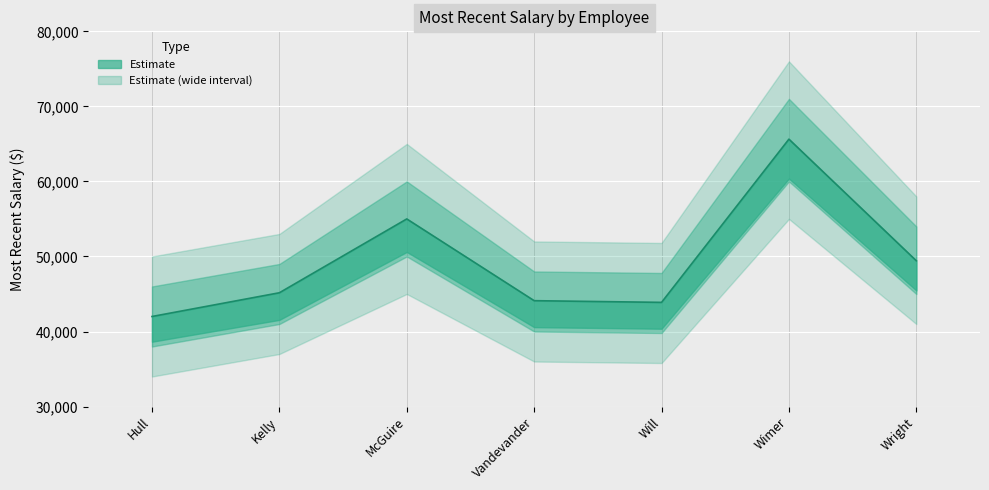

Reading right to left, list all the values displayed in this chart.

49427	65631	43882	44108	55000	45163	42000